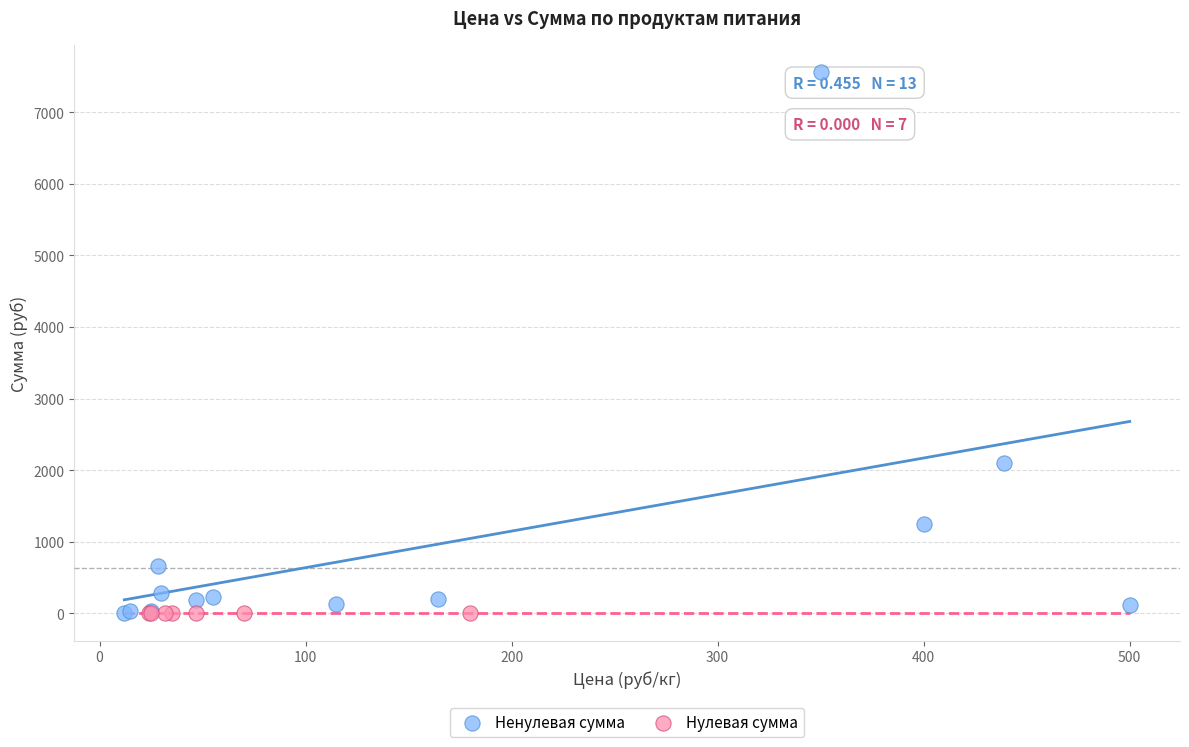

Which series contains the highest Y value?

Ненулевая сумма